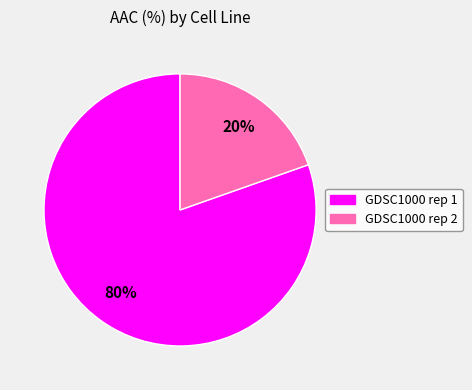

Between GDSC1000 rep 1 and GDSC1000 rep 2, which is larger?

GDSC1000 rep 1